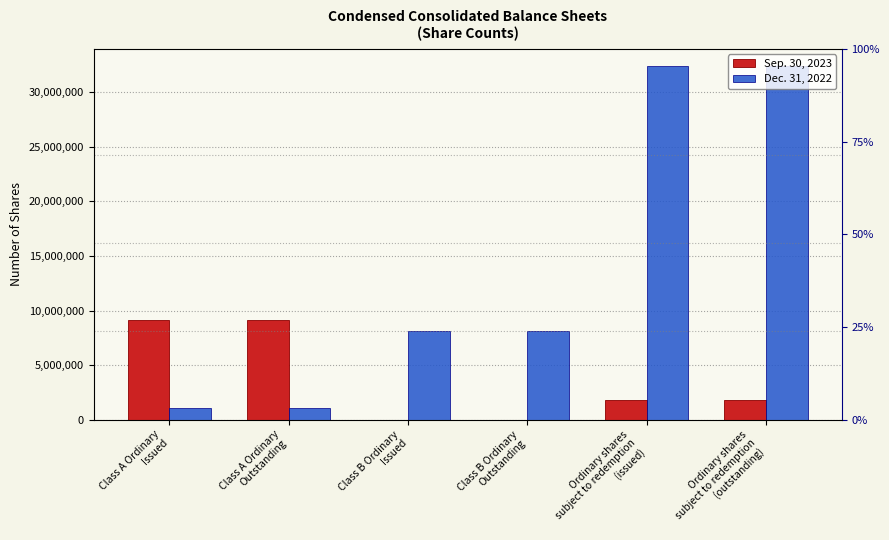

What is the total value across all series at Class B Ordinary
Issued?

8092314